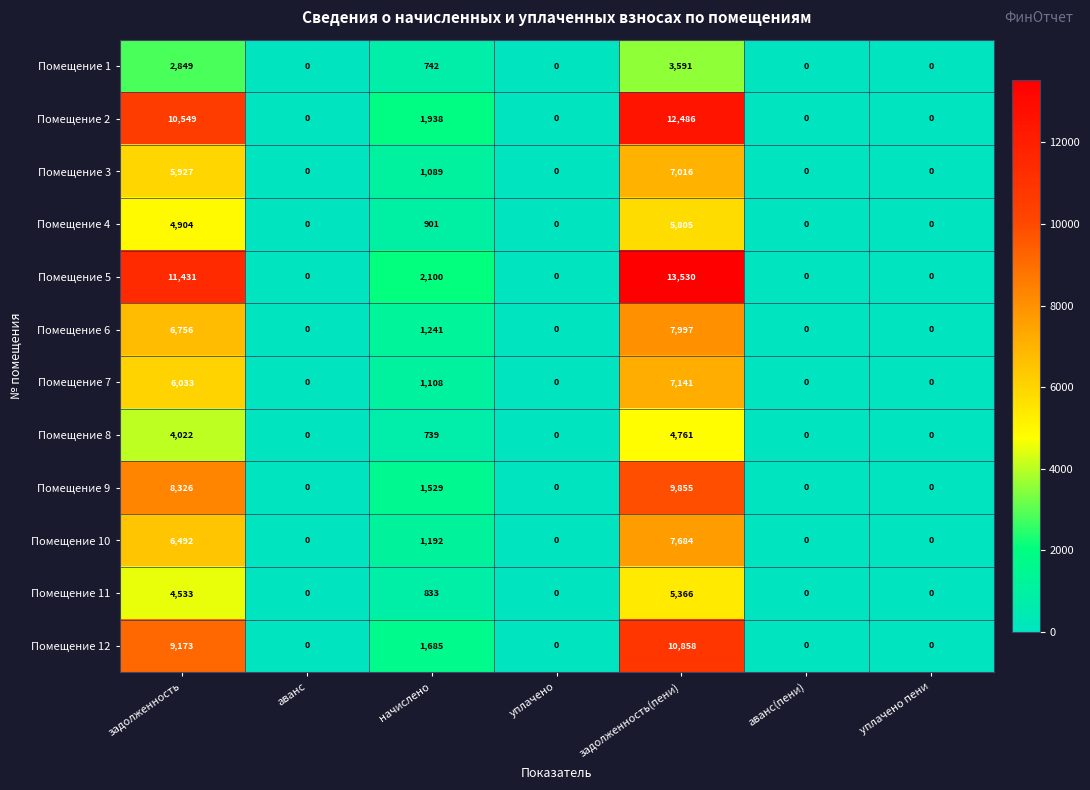

Which label corresponds to the largest value in the chart?

задолженность(пени)